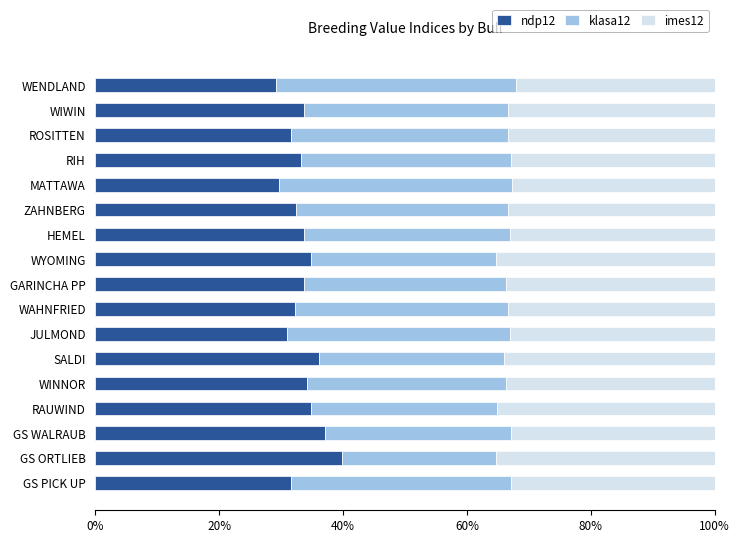

What value does the ndp12 series have at HEMEL?

33.7